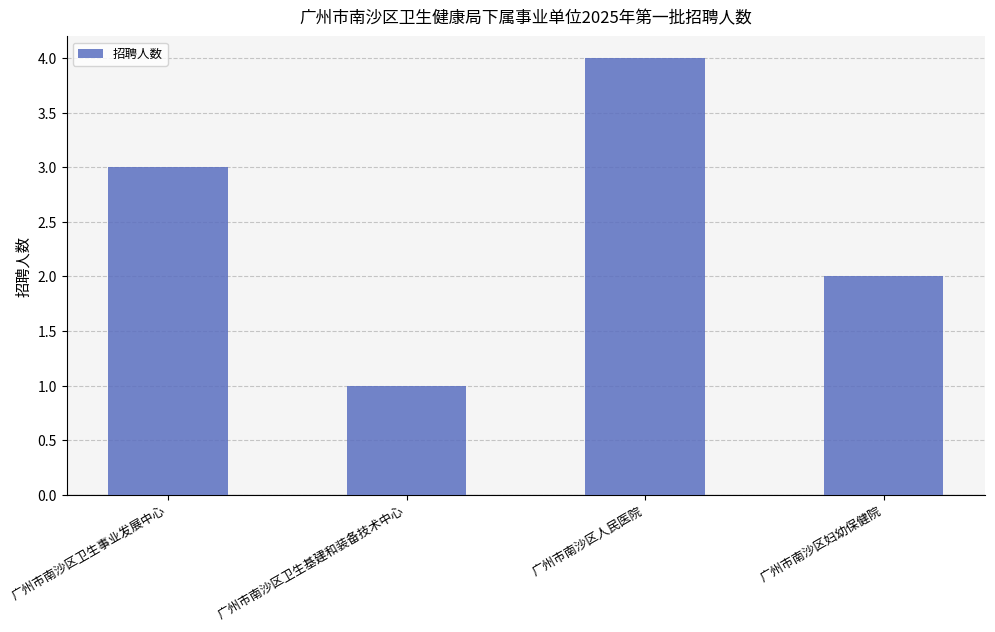

What is the difference between the values at 广州市南沙区卫生事业发展中心 and 广州市南沙区卫生基建和装备技术中心?

2